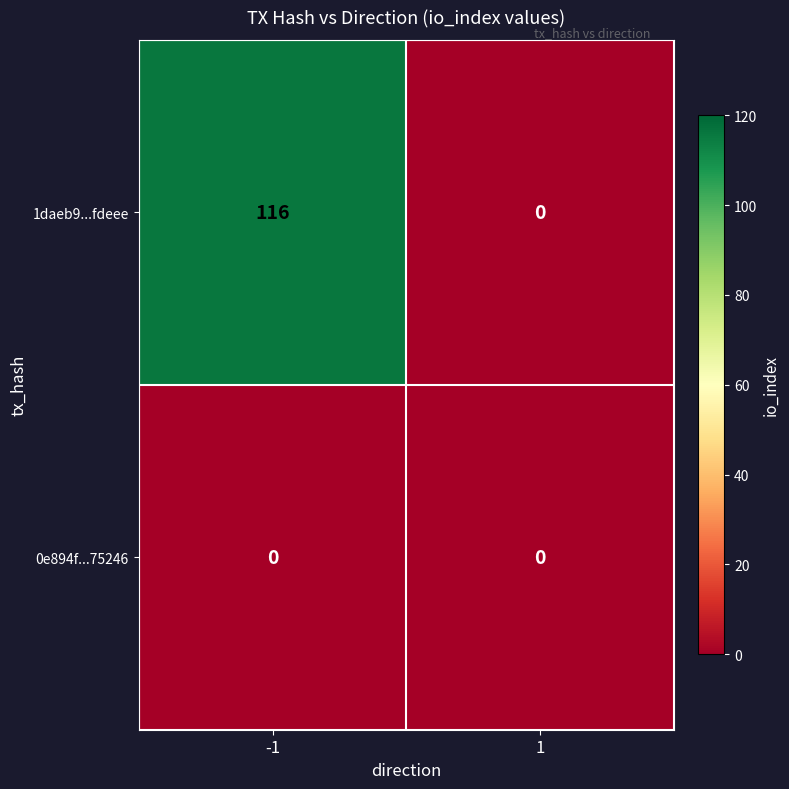

The 1daeb9...fdeee series shows 0 at 1. True or false?

True